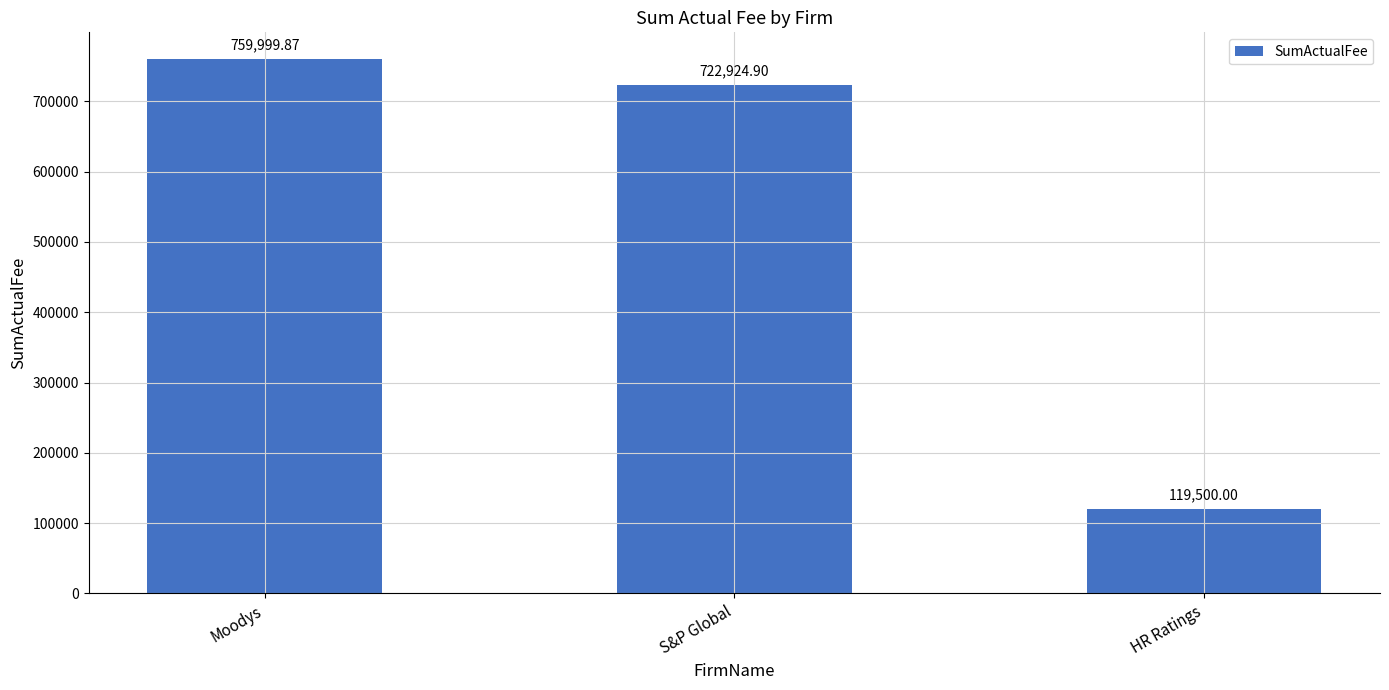

Rank the categories by value from highest to lowest.

Moodys, S&P Global, HR Ratings